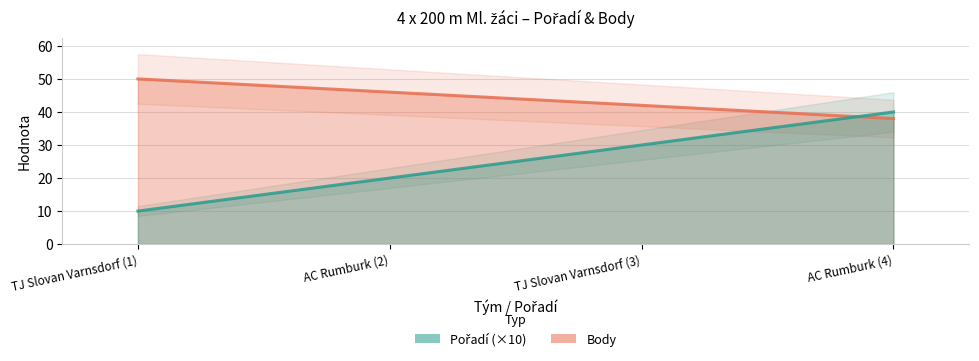

Which has a higher value, TJ Slovan Varnsdorf (1) or TJ Slovan Varnsdorf (3)?

TJ Slovan Varnsdorf (1)